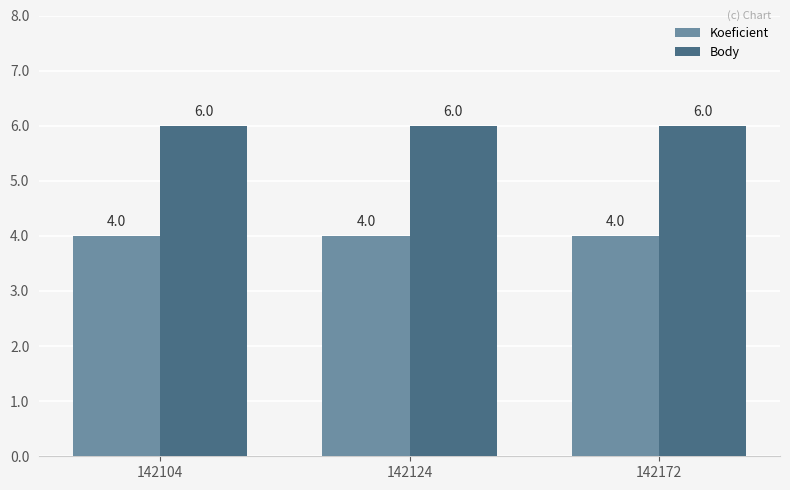

How many series are shown in this chart?

2